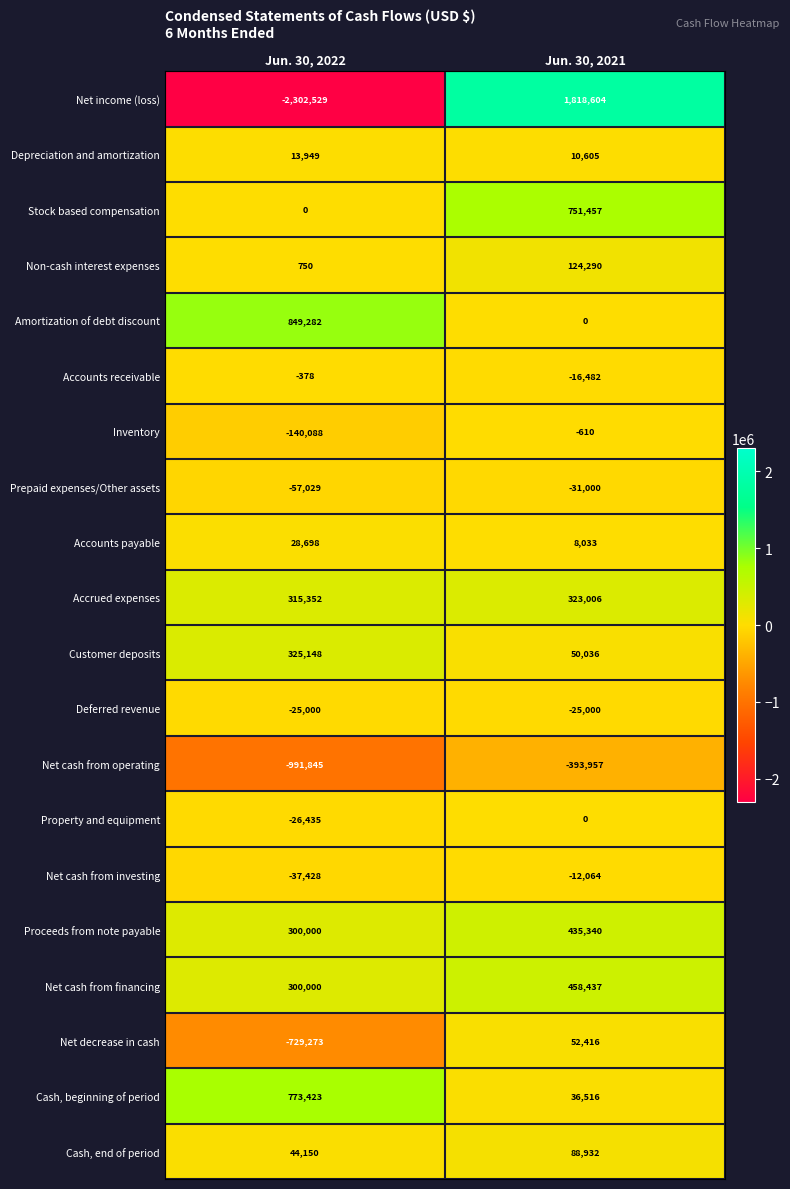

Which series has the largest total across all categories?

Amortization of debt discount